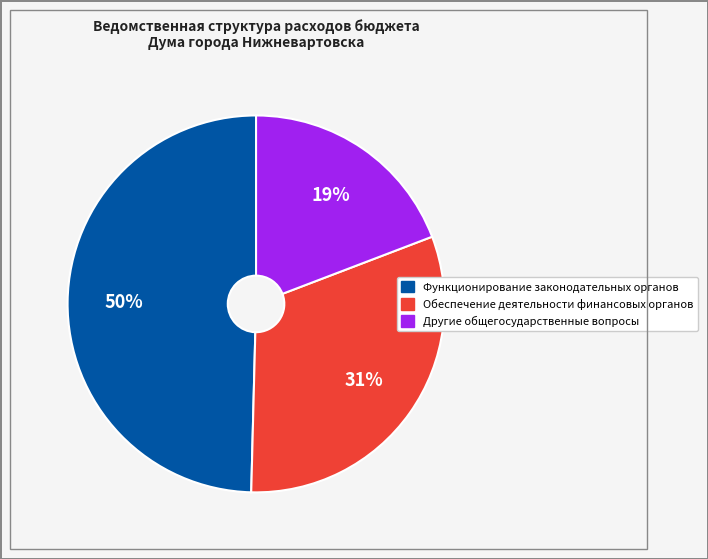

Rank the categories by value from highest to lowest.

Функционирование законодательных органов, Обеспечение деятельности финансовых органов, Другие общегосударственные вопросы